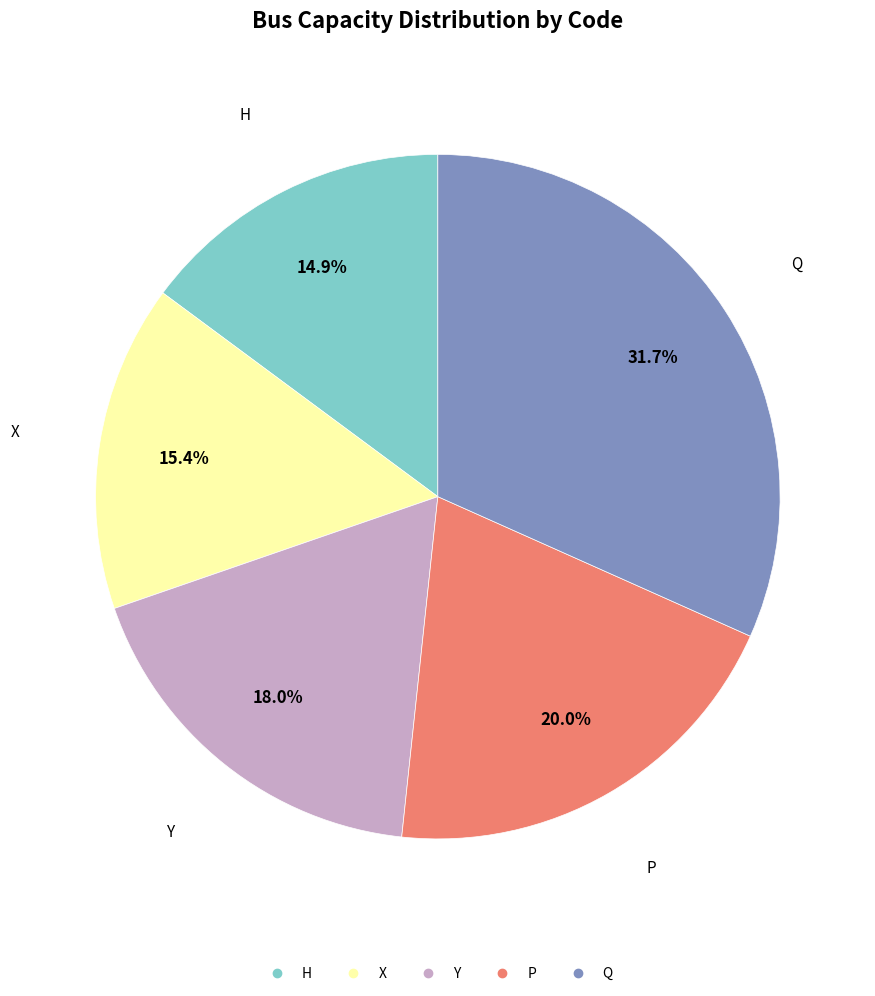

Does Y account for over 50% of the chart?

No